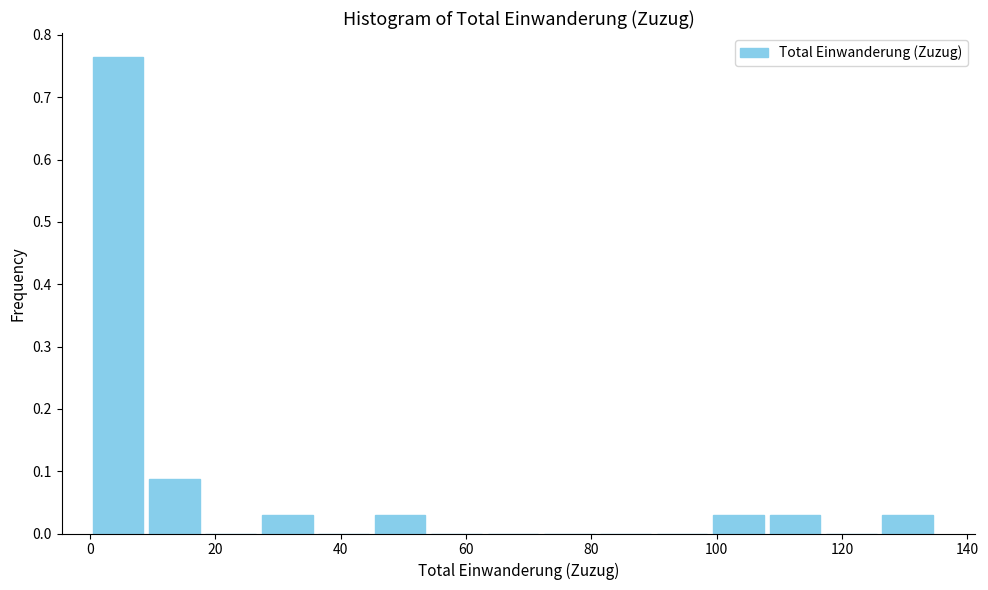

Reading left to right, list every bar in this chart as the range it spans on the x-axis followed by its height. Neither the bar edges nor the heights are printed on the chart, so give them approximately, as read against the axes.

0 to 9: 0.76
9 to 18: 0.09
18 to 27: 0
27 to 36: 0.03
36 to 45: 0
45 to 54: 0.03
54 to 63: 0
63 to 72: 0
72 to 81: 0
81 to 90: 0
90 to 99: 0
99 to 108: 0.03
108 to 117: 0.03
117 to 126: 0
126 to 135: 0.03